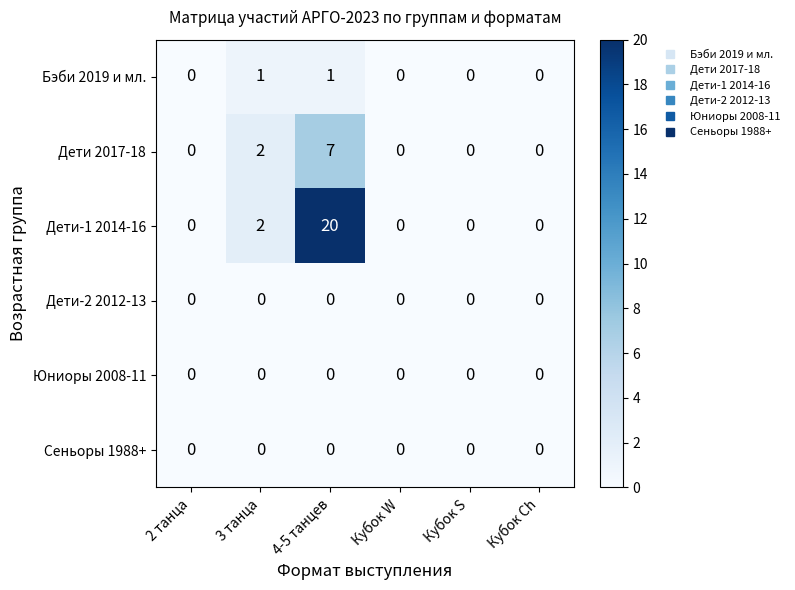

The value of Юниоры 2008-11 at Кубок W is 0. True or false?

True